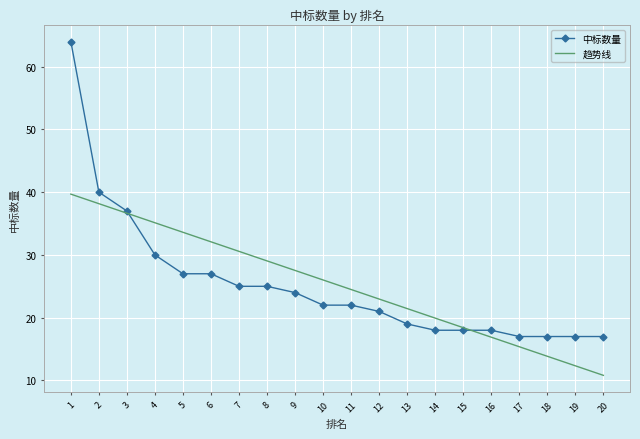

List the series in order of their peak value, lowest first.

趋势线, 中标数量